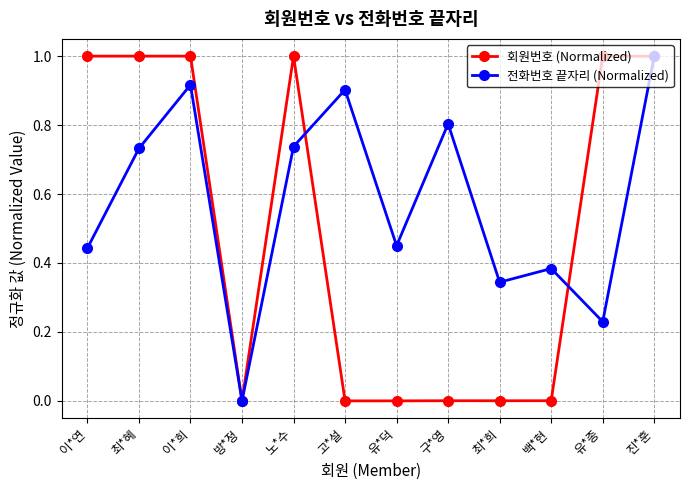

The 전화번호 끝자리 (Normalized) series shows 0.0 at 방*정. True or false?

True